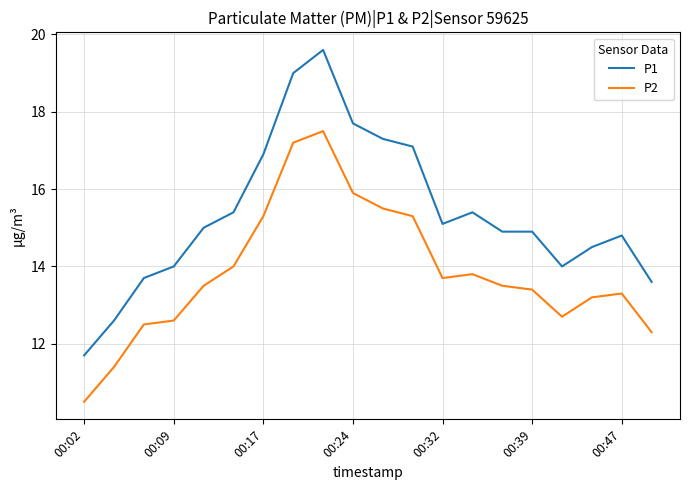

What is the maximum value for P1?

19.6